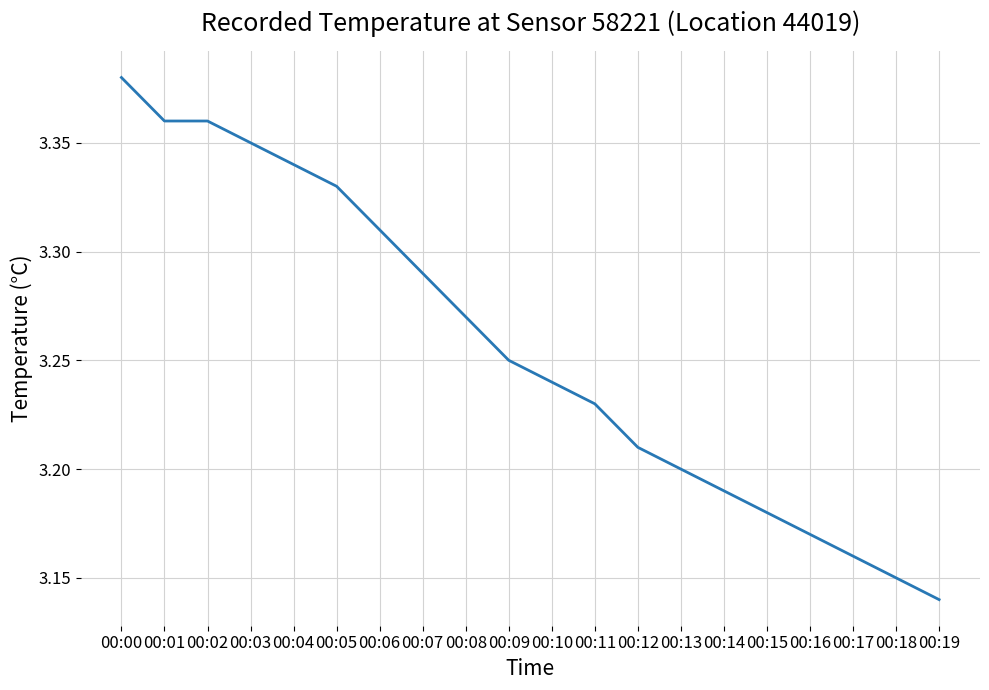

The chart shows a value of 5.3 at 00:01. True or false?

False